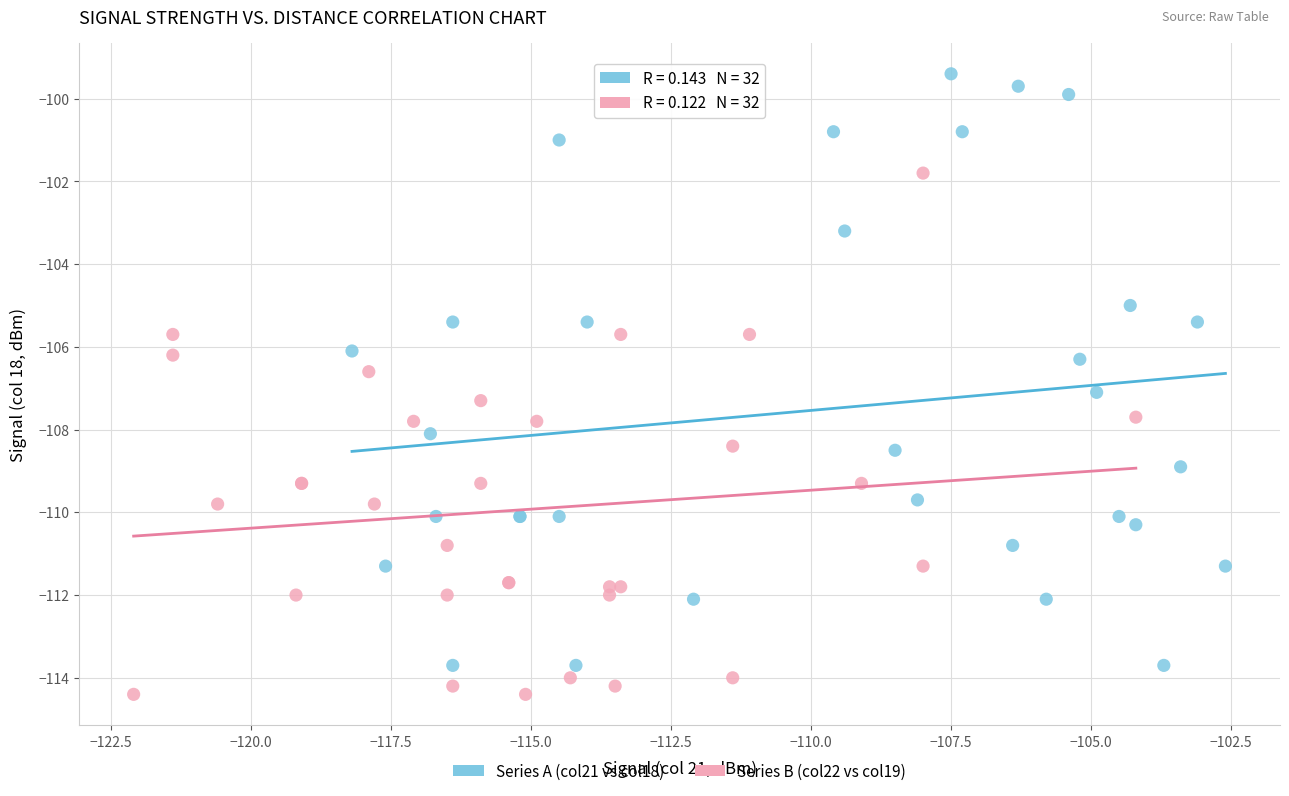

Which series contains the highest Y value?

Series A (col21 vs col18)